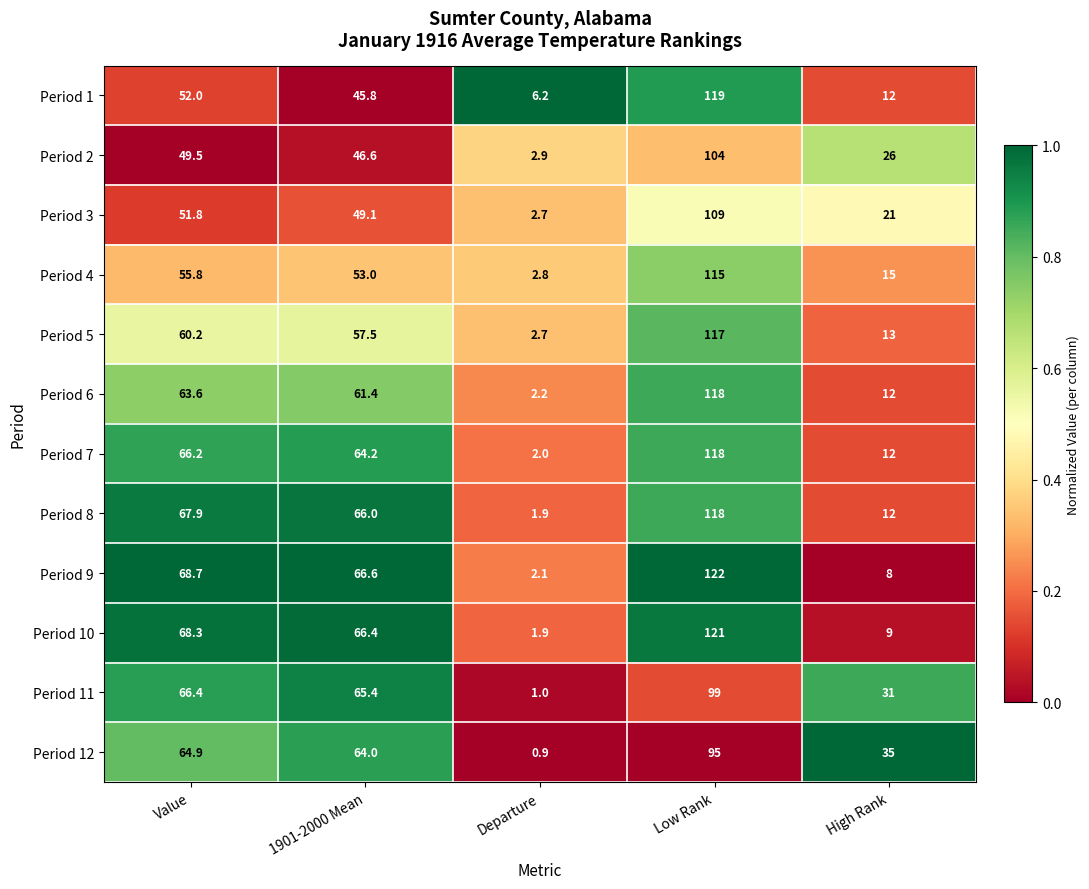

What is the spread (max minus min) of values at 1901-2000 Mean?

20.8